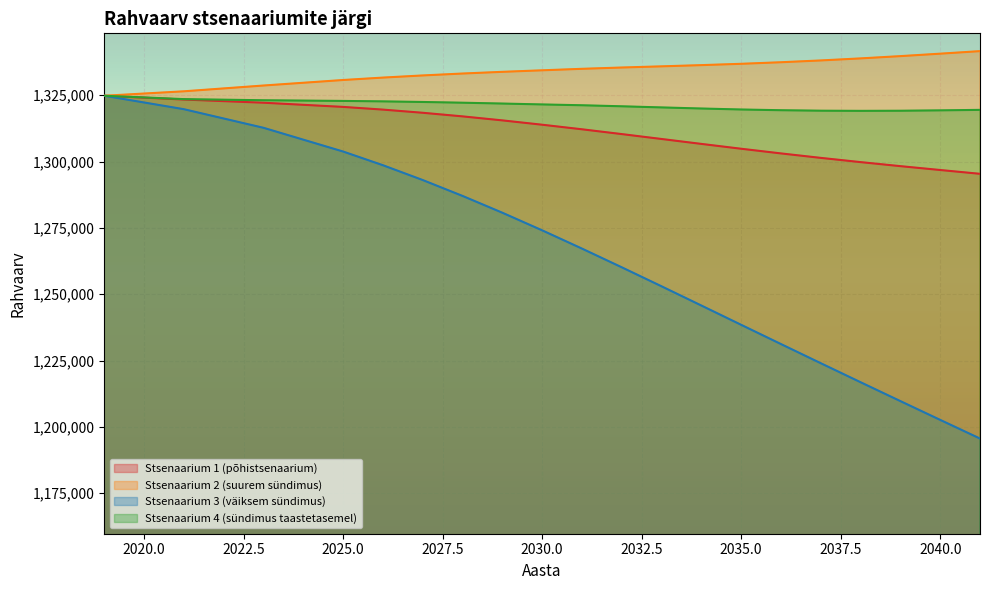

True or false: Stsenaarium 4 (sündimus taastetasemel) has more than 0 points higher than both neighbors.

False